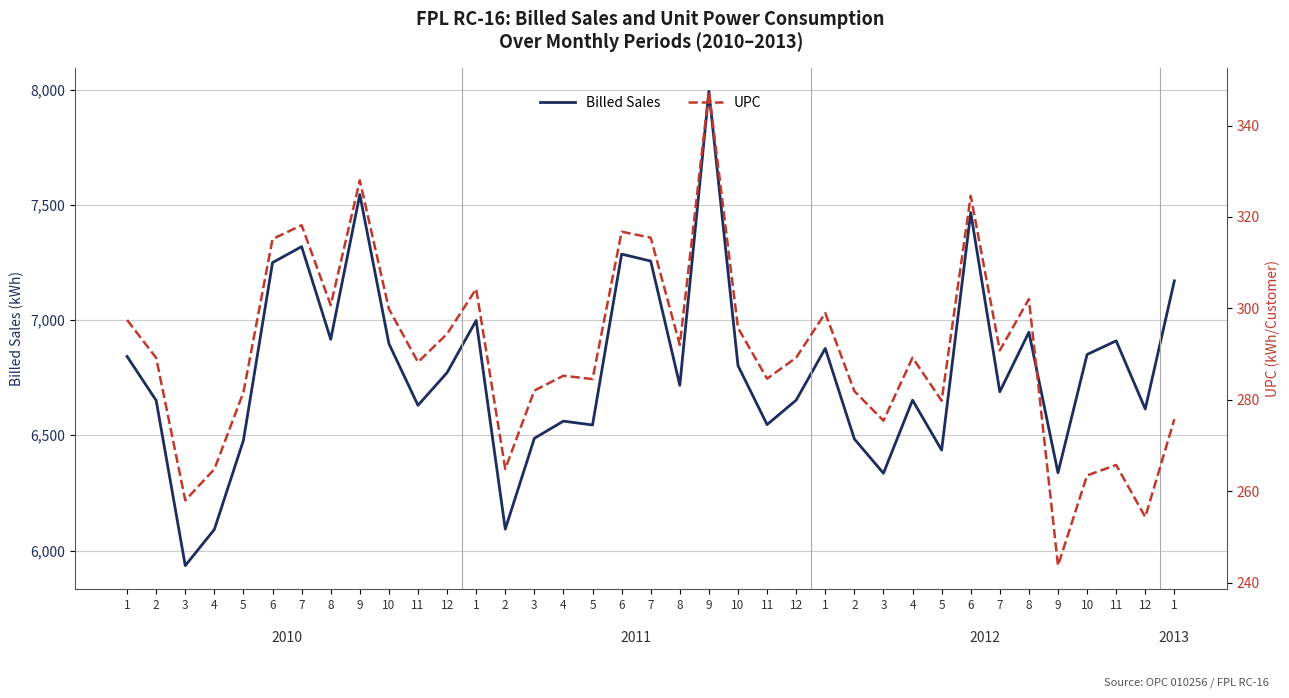

In UPC, how many points are lower than both neighbors (excluding endpoints)?

12